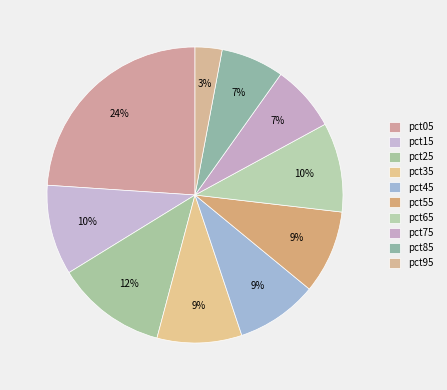

Which slice is the smallest?

pct95